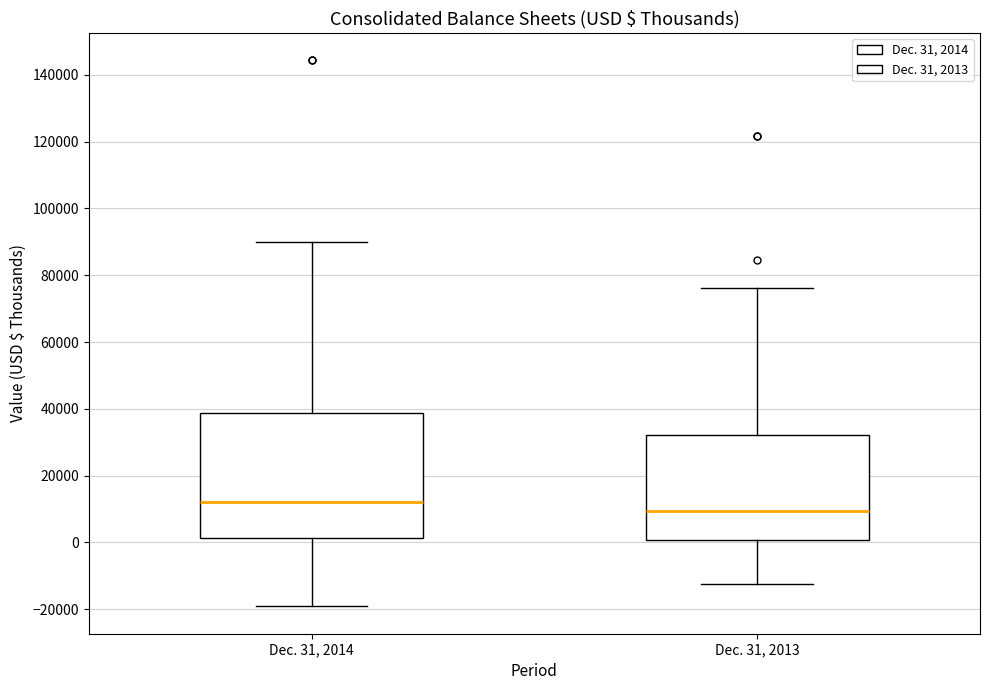

Reading left to right, read every box against the y-axis: the position of its median line, the range the box covers, and the ends of its whiskers. The values are not printed on the chart, so give them approximately, as read against the axis.

Dec. 31, 2014: median 12000, box 2000 to 38000, whiskers -20000 to 90000
Dec. 31, 2013: median 10000, box 0 to 32000, whiskers -12000 to 76000